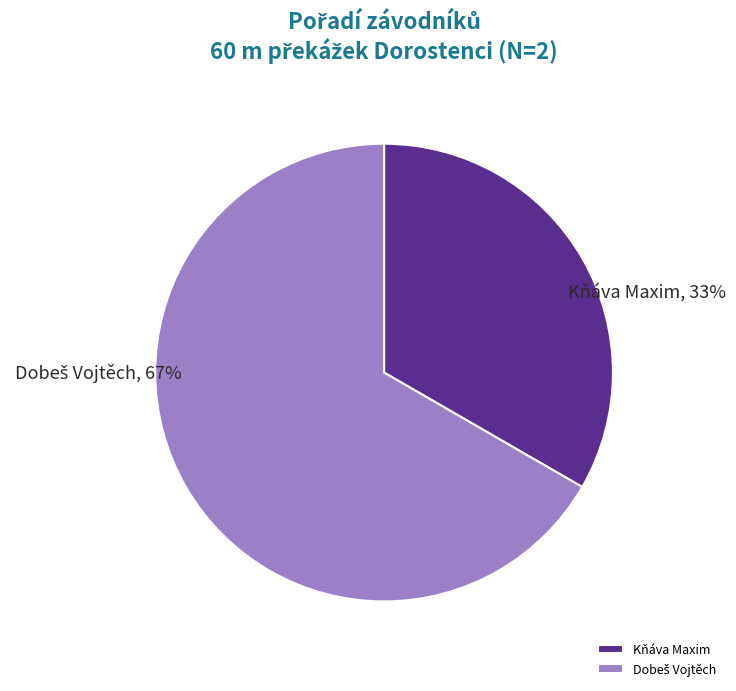

The Kňáva Maxim slice represents 33% of the pie. True or false?

True